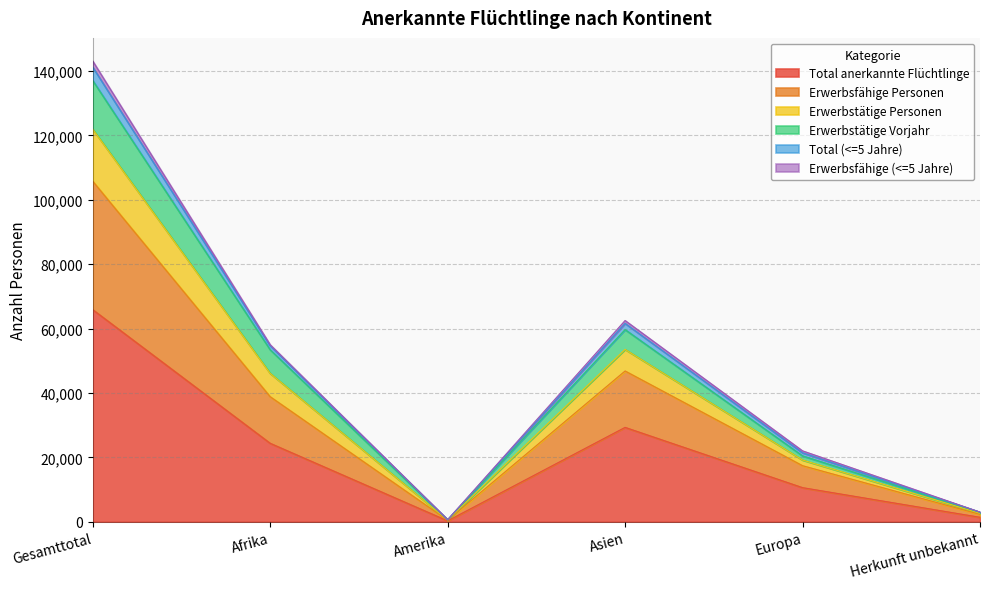

What is the highest value of the Total anerkannte Flüchtlinge series?

65892